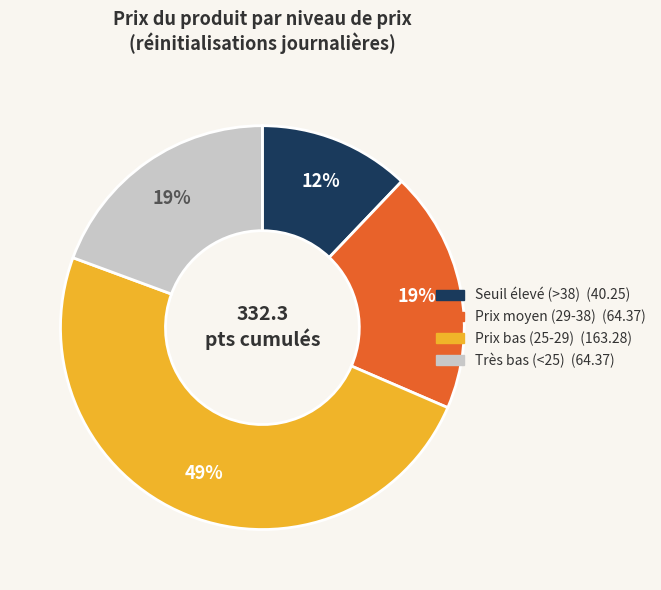

How many slices are in this pie chart?

4